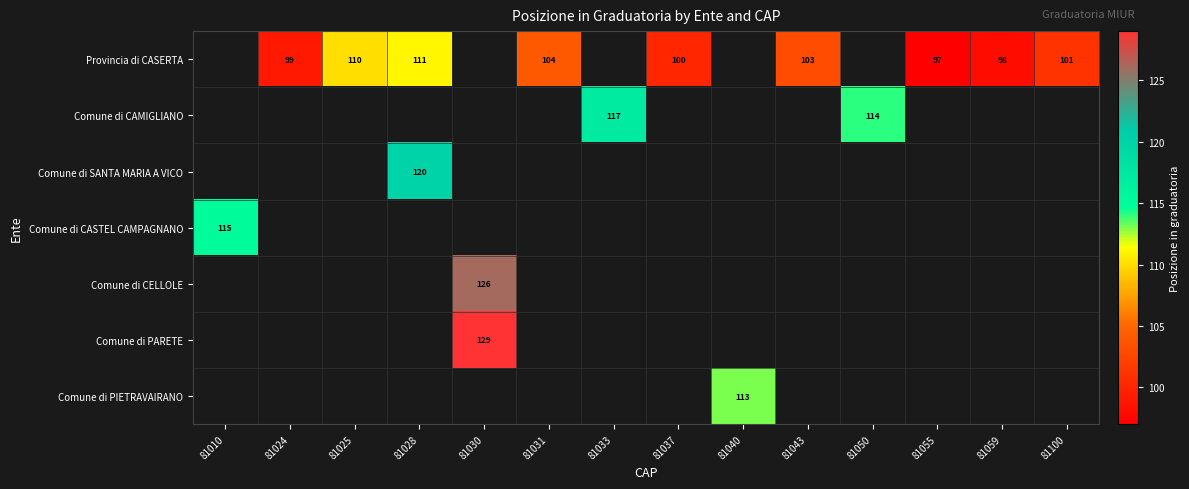

Is it true that Comune di CAMIGLIANO equals 117 at 81033?

True